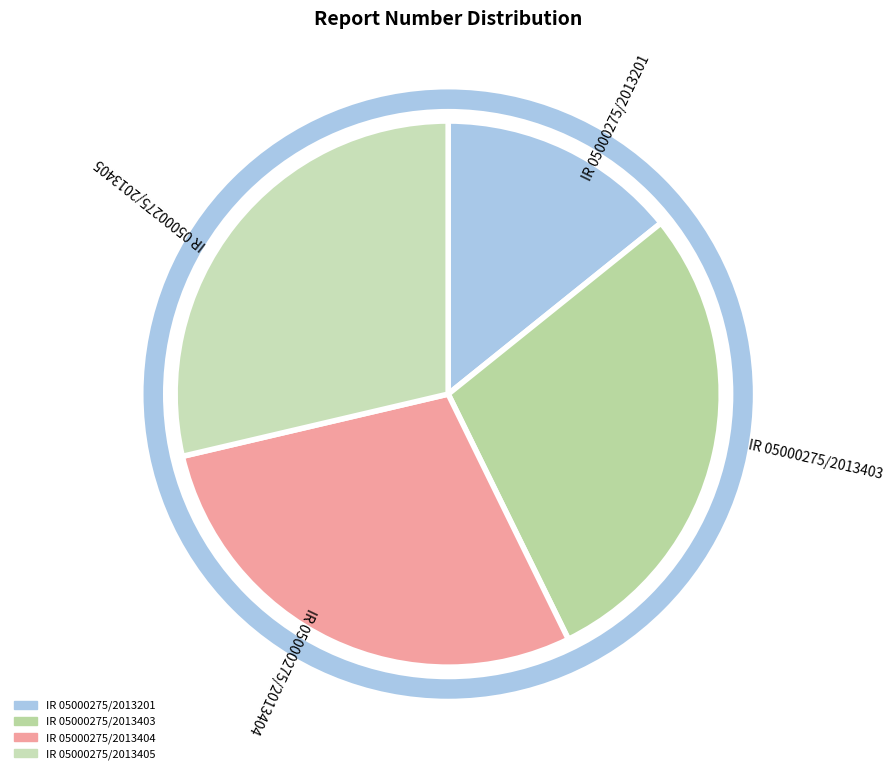

Does IR 05000275/2013403 represent more than half of the total?

No